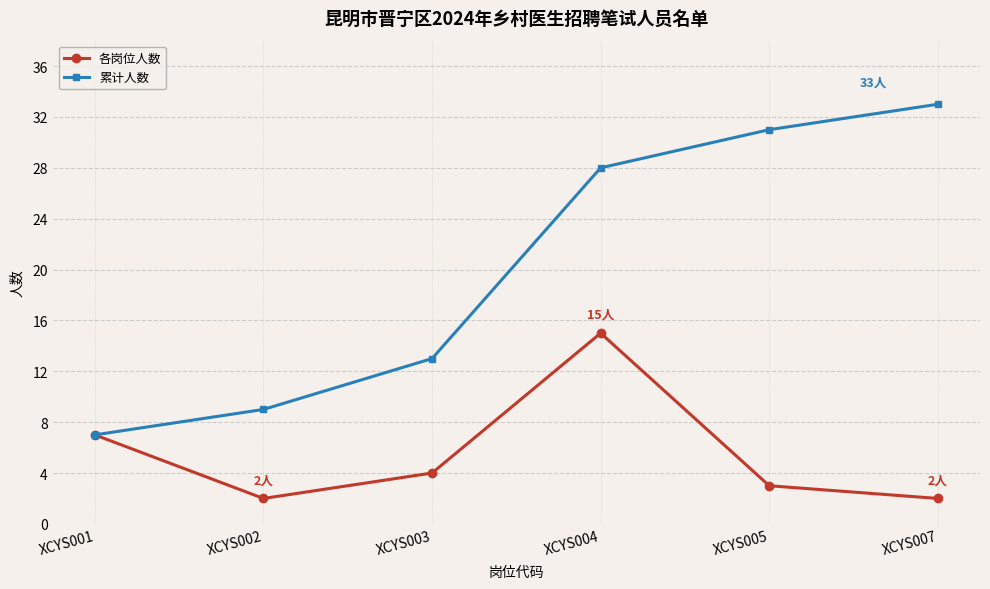

Which series has the largest range (max minus min)?

累计人数